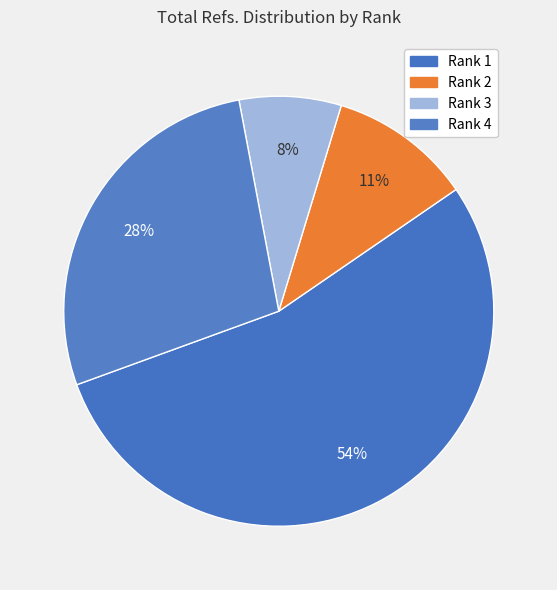

How many slices are in this pie chart?

4